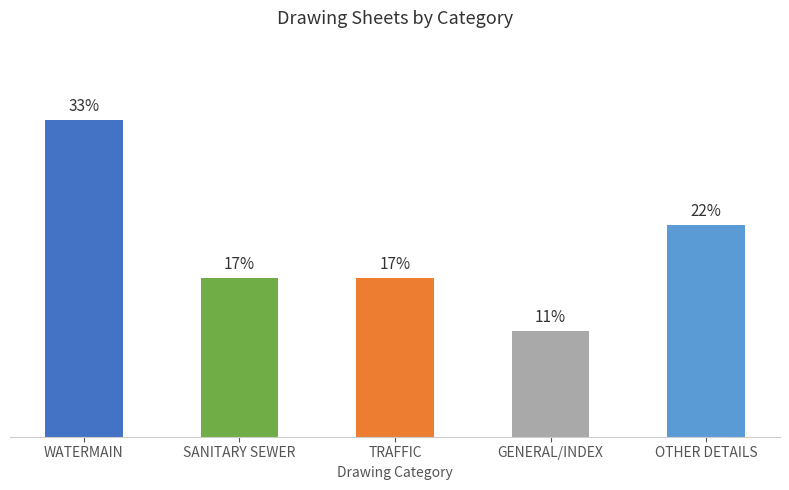

What is the ratio of the value at TRAFFIC to the value at OTHER DETAILS?

0.8